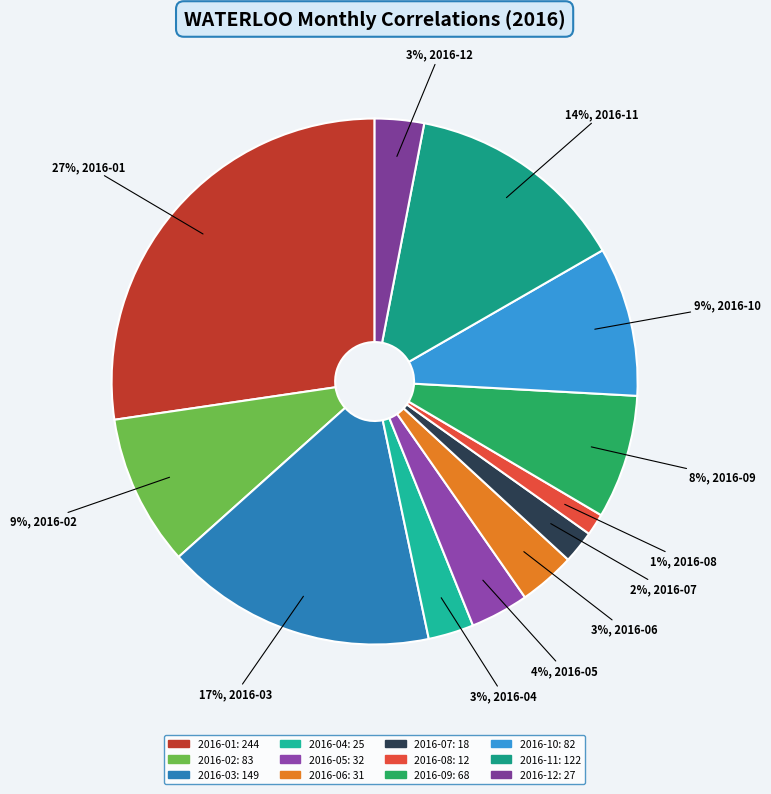

Is it true that 2016-08 is 9% of the pie?

False